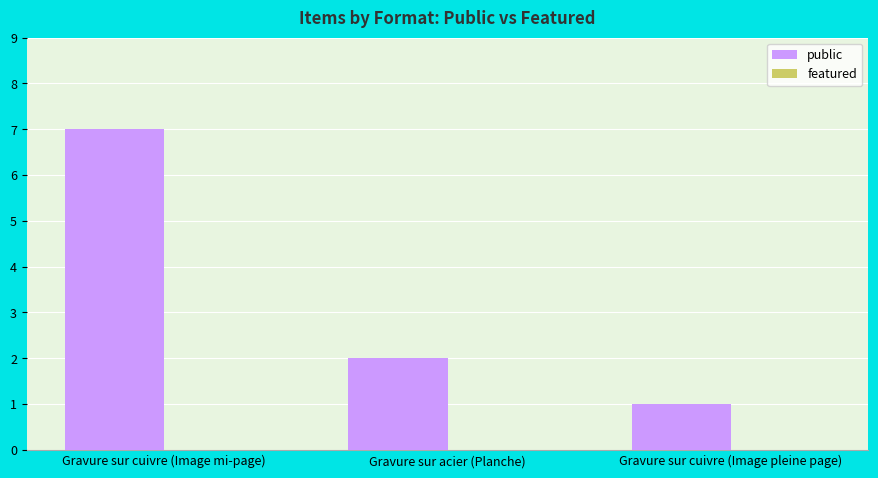

Reading left to right, list all the values displayed in this chart.

Gravure sur cuivre (Image mi-page)=7	Gravure sur acier (Planche)=2	Gravure sur cuivre (Image pleine page)=1